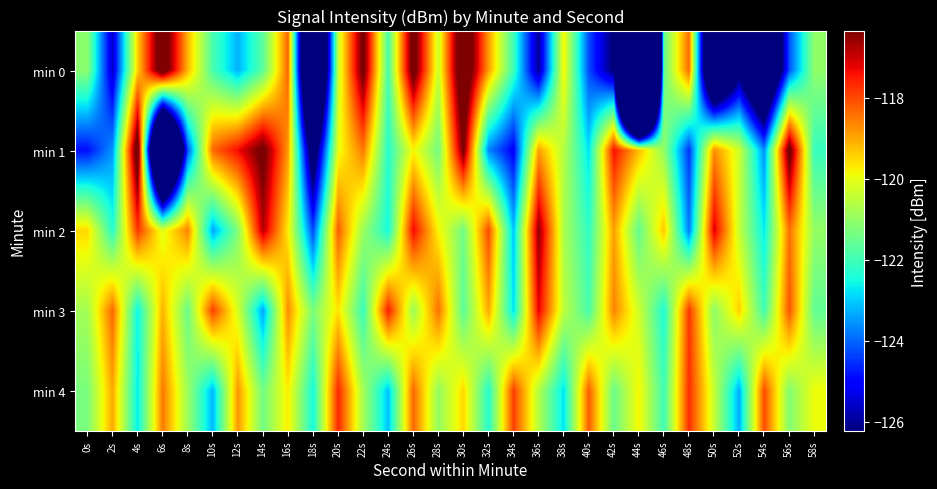

Which series has the widest spread of values?

min 0